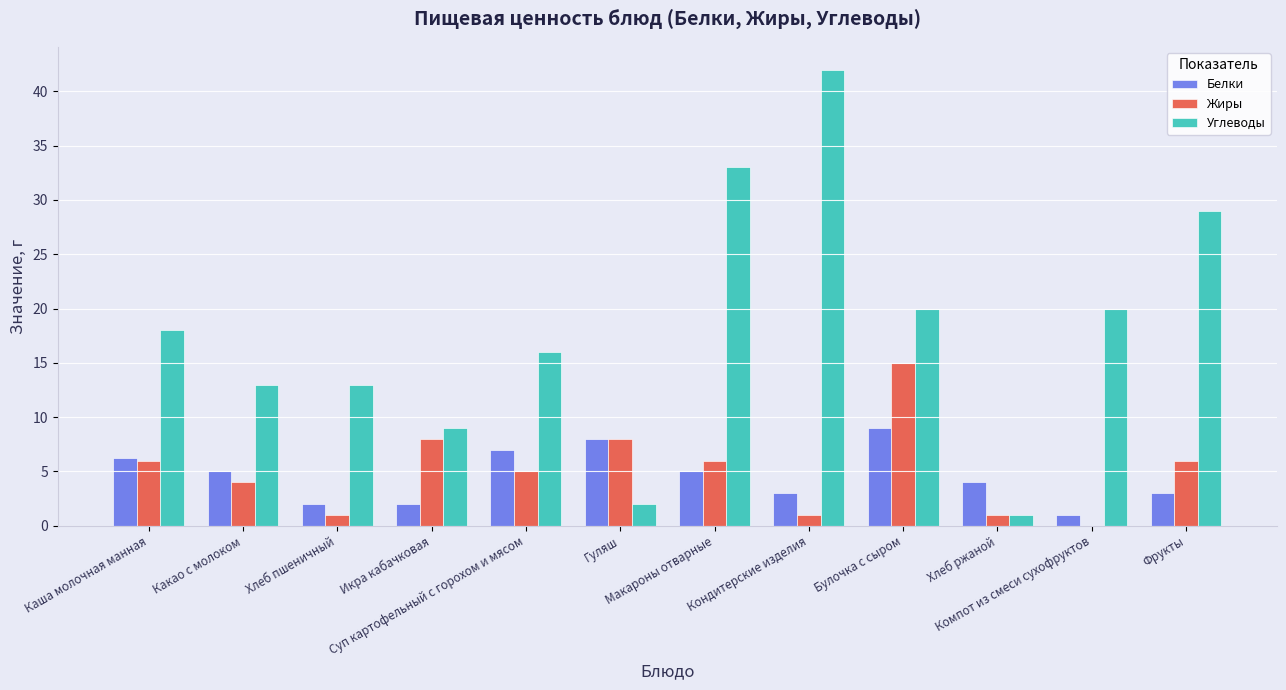

How many groups of bars are there?

12